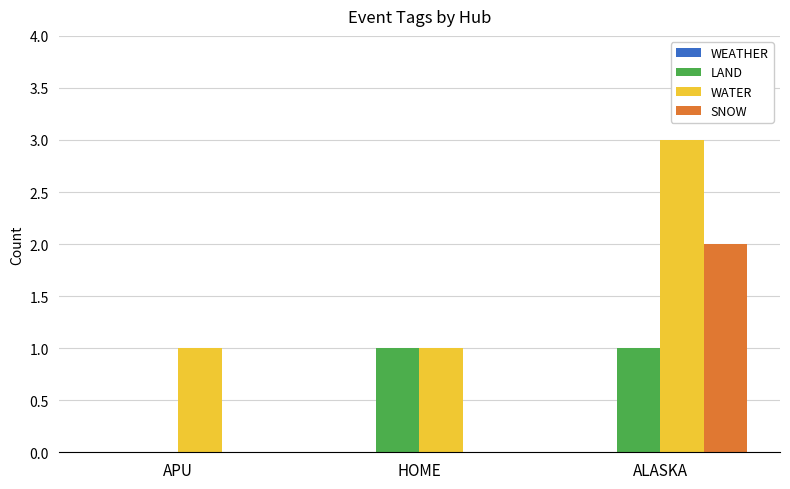

How many series are shown in this chart?

3